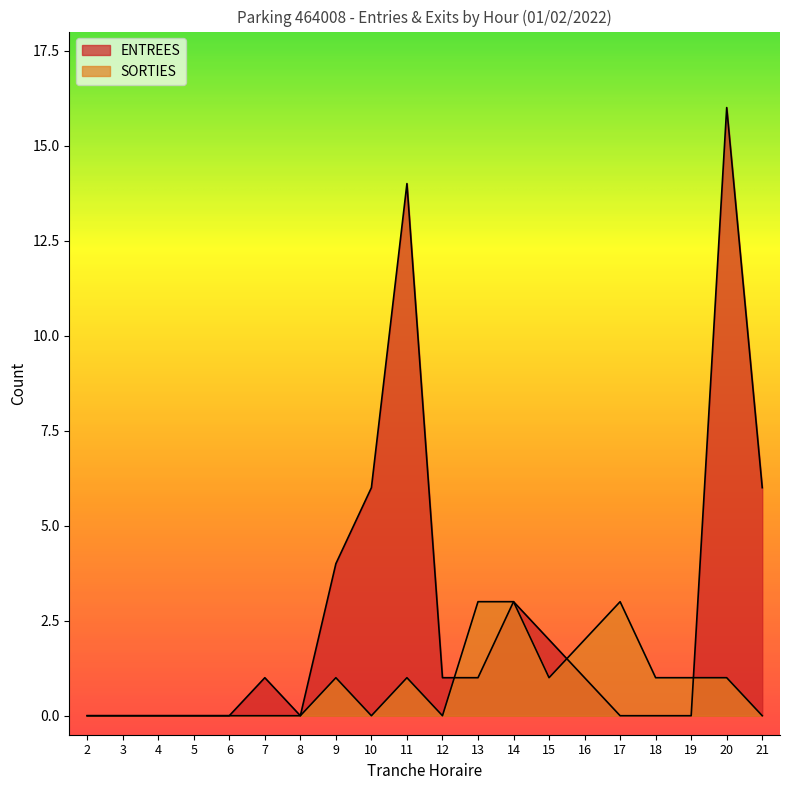

What is the maximum value for ENTREES?

16